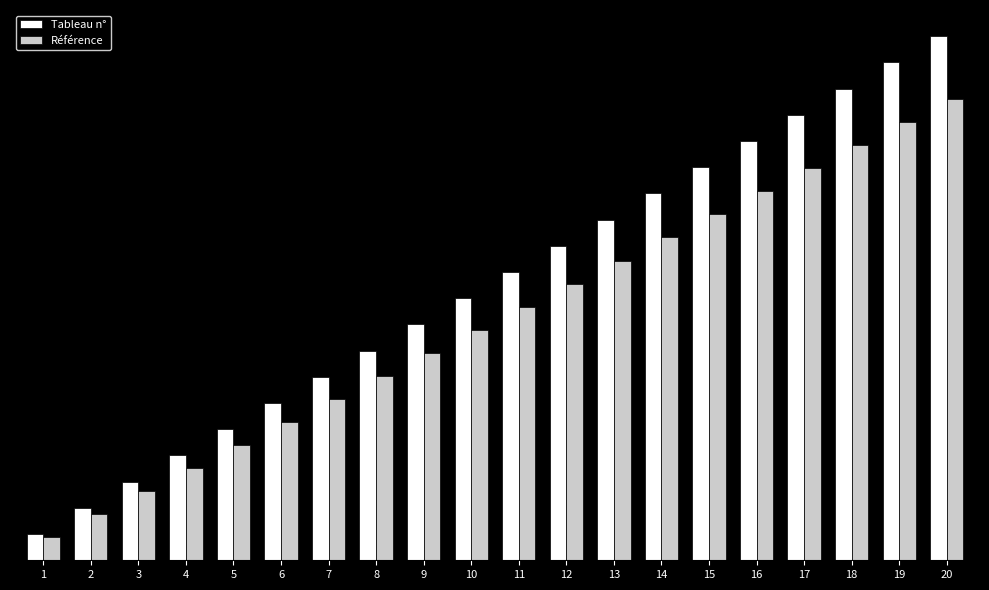

Reading left to right, what are all the values shown in this chart?

Tableau n°: 1=1.0	2=2.0	3=3.0	4=4.0	5=5.0	6=6.0	7=7.0	8=8.0	9=9.0	10=10.0	11=11.0	12=12.0	13=13.0	14=14.0	15=15.0	16=16.0	17=17.0	18=18.0	19=19.0	20=20.0
Référence: 1=0.9	2=1.8	3=2.6	4=3.5	5=4.4	6=5.3	7=6.2	8=7.0	9=7.9	10=8.8	11=9.7	12=10.6	13=11.4	14=12.3	15=13.2	16=14.1	17=15.0	18=15.8	19=16.7	20=17.6